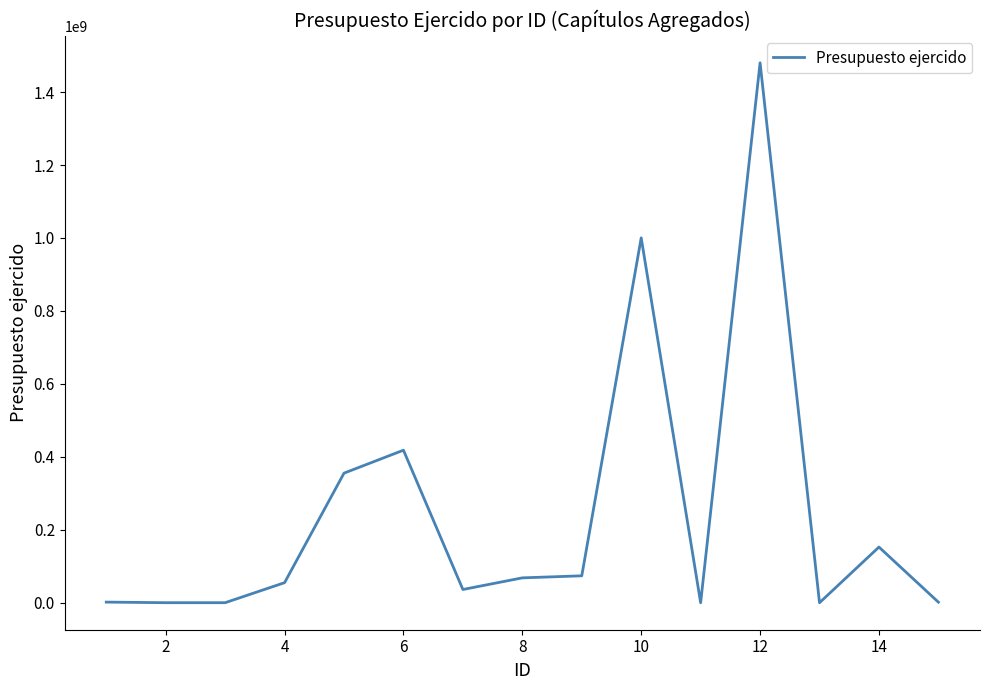

What is the greatest value displayed?

1480148850.2